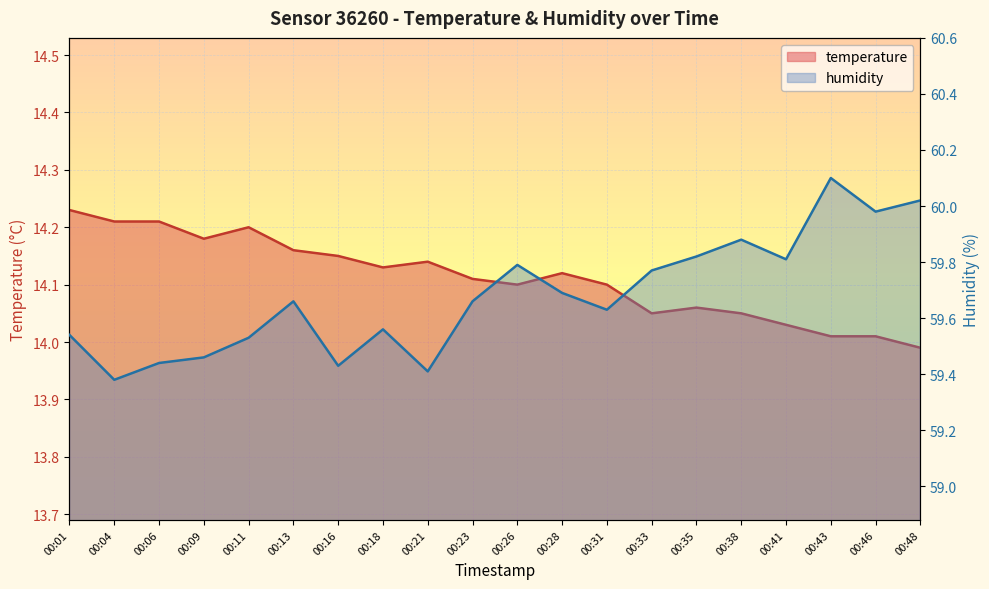

Rank the series at 00:31 from lowest to highest value.

temperature, humidity